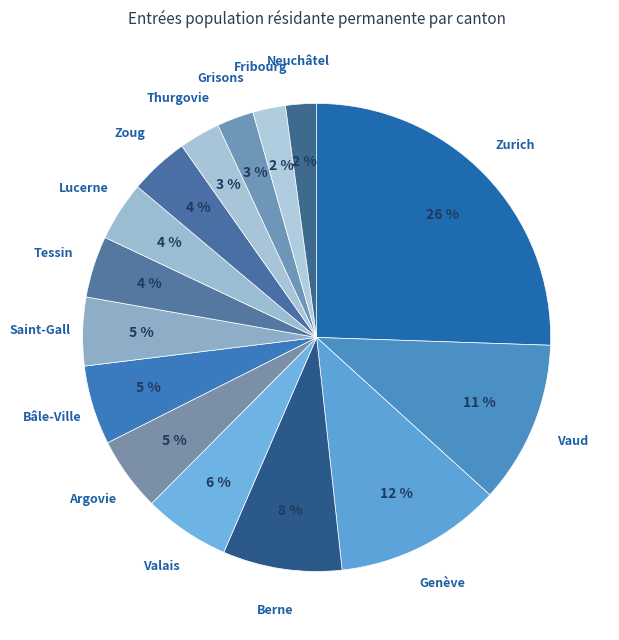

The Vaud slice represents 11% of the pie. True or false?

True